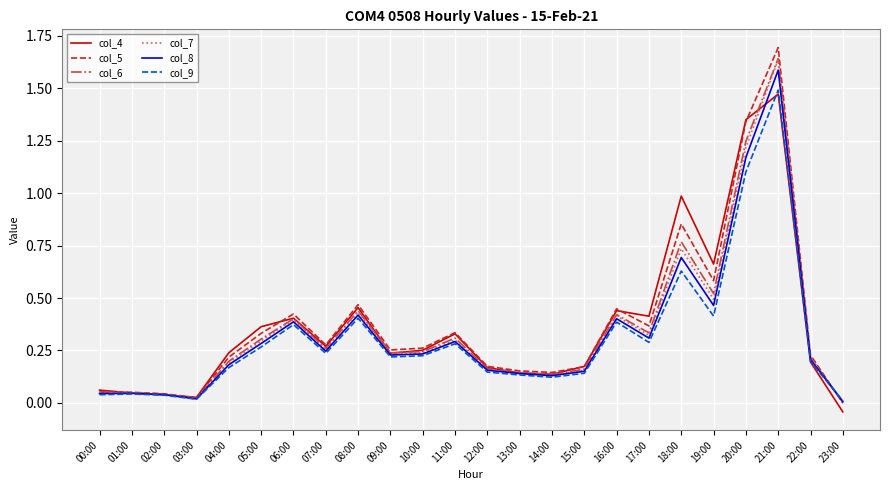

True or false: col_6 has more than 2 interior local peaks.

True